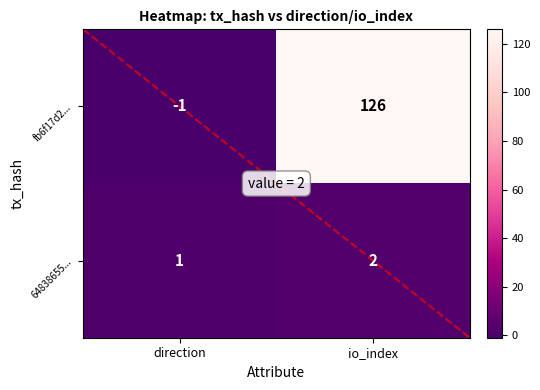

How many categories are shown in the chart?

2